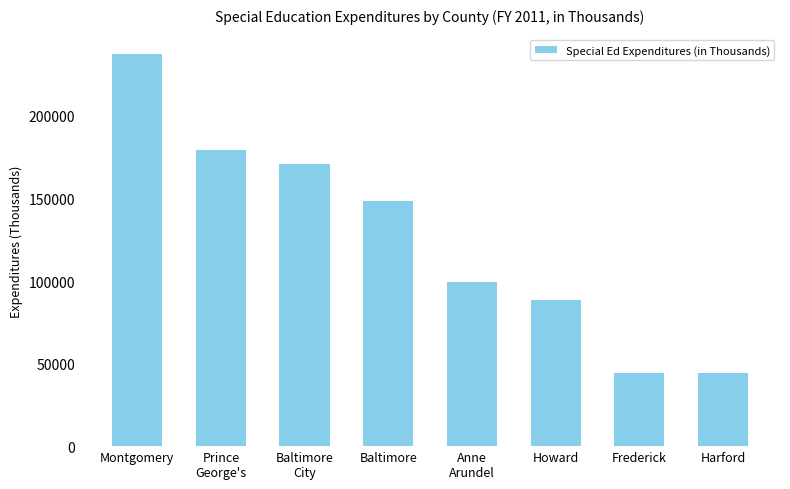

What is the maximum value shown in the chart?

237328.2